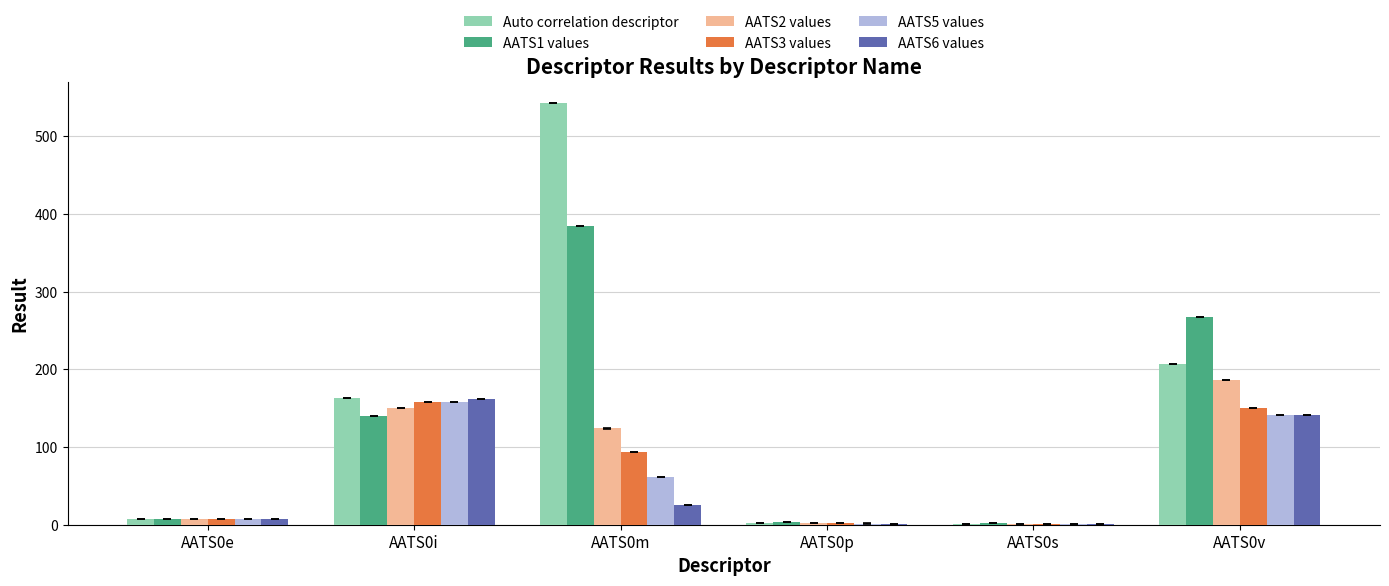

Reading right to left, what are all the values shown in this chart?

Auto correlation descriptor: AATS0v=206.3	AATS0s=1.5	AATS0p=2.8	AATS0m=542.3	AATS0i=163.6	AATS0e=7.0
AATS1 values: AATS0v=267.2	AATS0s=1.7	AATS0p=3.0	AATS0m=384.7	AATS0i=140.3	AATS0e=7.2
AATS2 values: AATS0v=186.6	AATS0s=1.4	AATS0p=2.1	AATS0m=123.9	AATS0i=149.8	AATS0e=7.0
AATS3 values: AATS0v=149.9	AATS0s=1.3	AATS0p=1.7	AATS0m=94.2	AATS0i=158.2	AATS0e=7.0
AATS5 values: AATS0v=140.7	AATS0s=1.3	AATS0p=1.5	AATS0m=61.6	AATS0i=158.0	AATS0e=7.0
AATS6 values: AATS0v=140.7	AATS0s=1.1	AATS0p=1.1	AATS0m=25.1	AATS0i=162.2	AATS0e=7.1